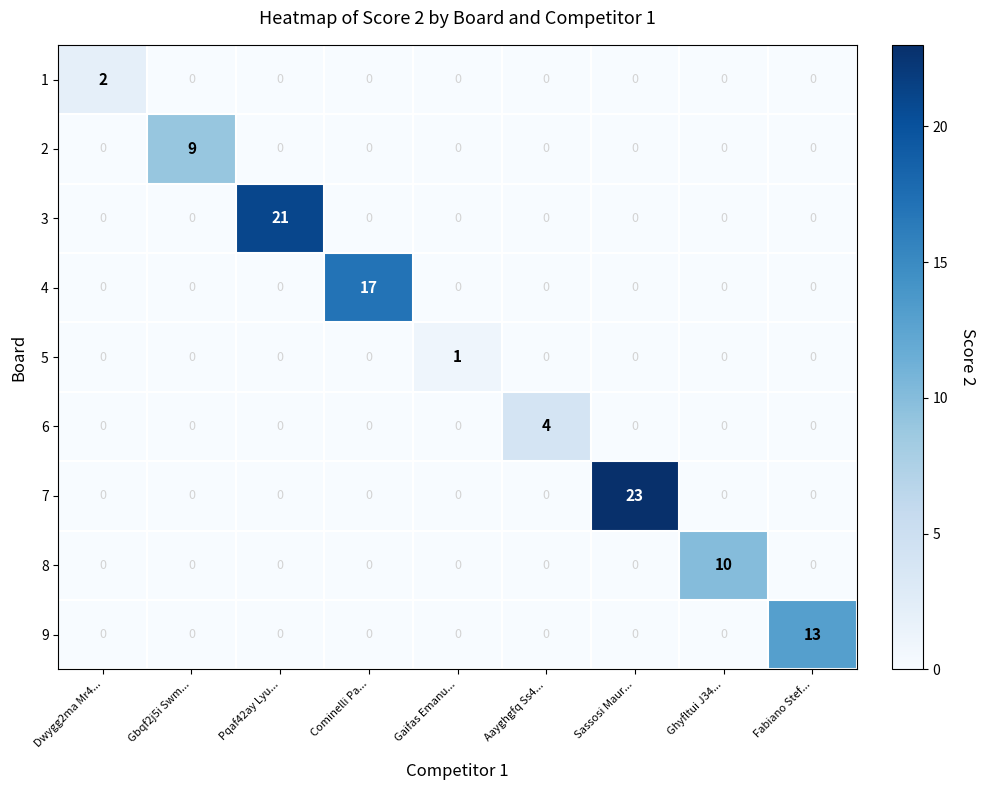

The value of 9 at Gbqf2j5i Swm... is -4. True or false?

False